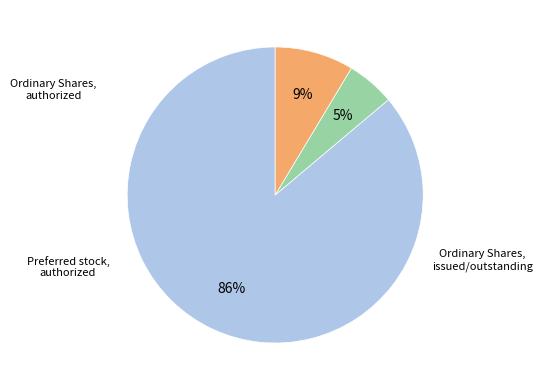

Does any single category account for the majority?

Yes